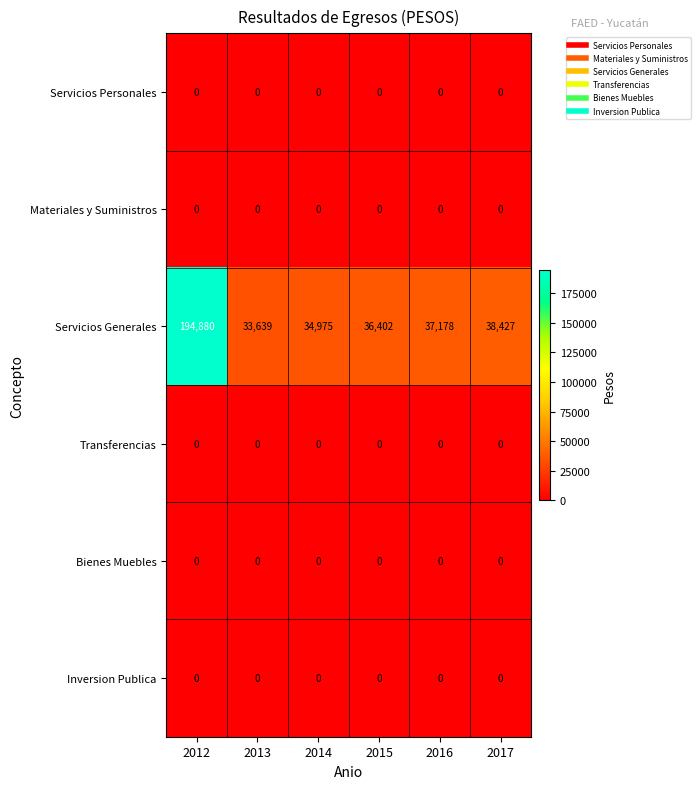

Which series has the widest spread of values?

Servicios Generales